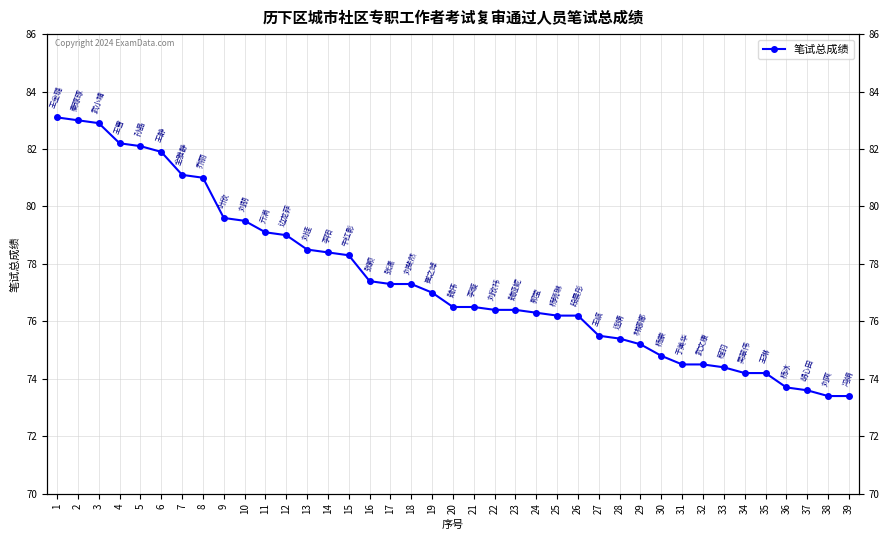

True or false: the data shows 108.9 at 31.

False